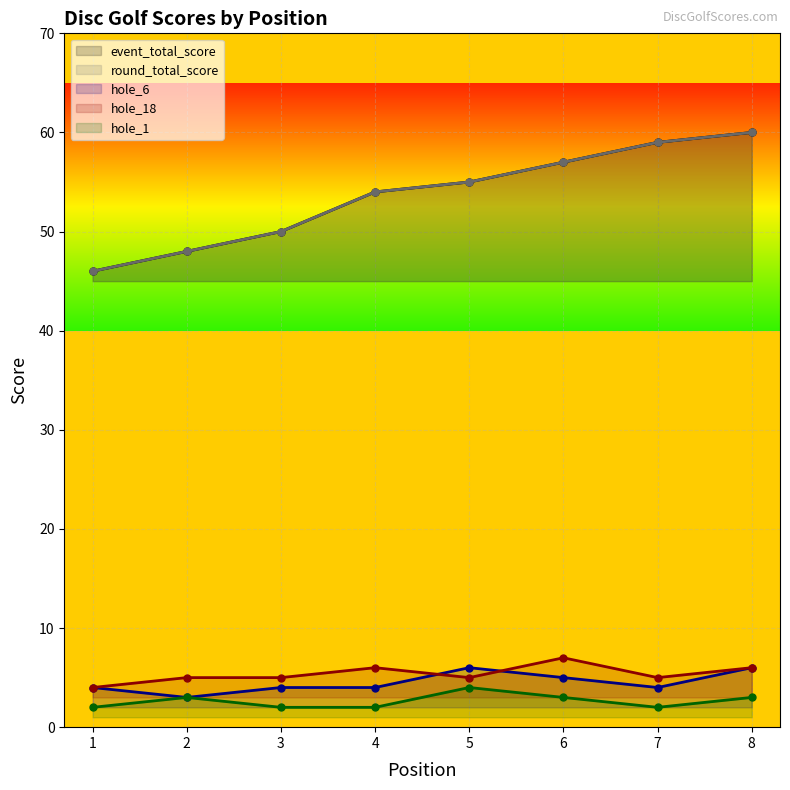

List the labels in order of hole_1 value, smallest first.

1, 3, 4, 7, 2, 6, 8, 5